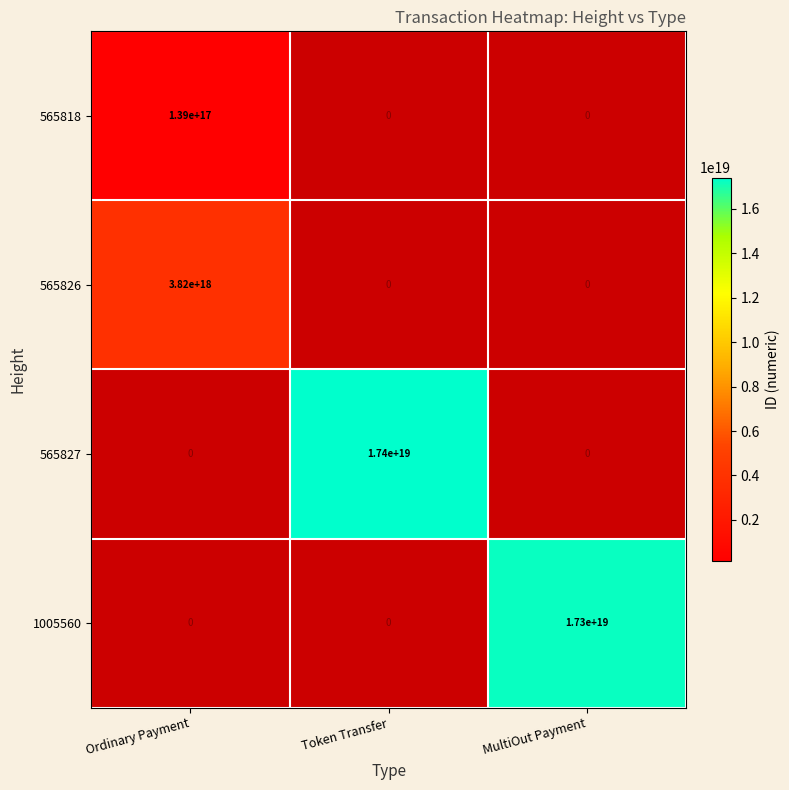

At how many categories does at least one series exceed 8492867592550215680?

2